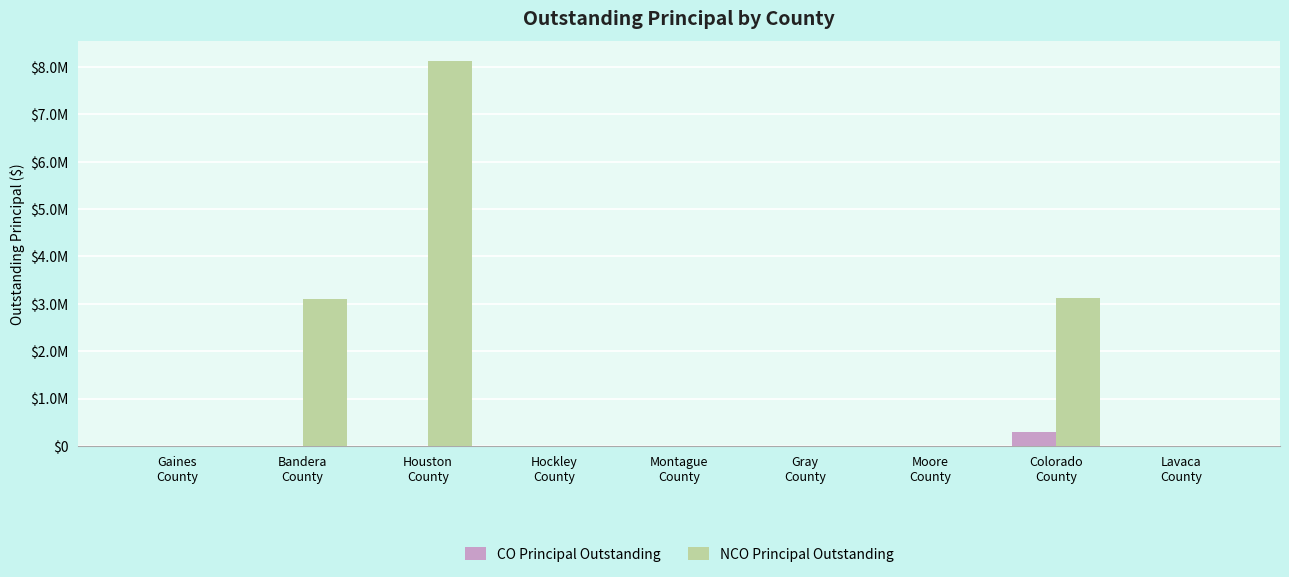

What is the label of the 2nd bar from the right?

Colorado
County